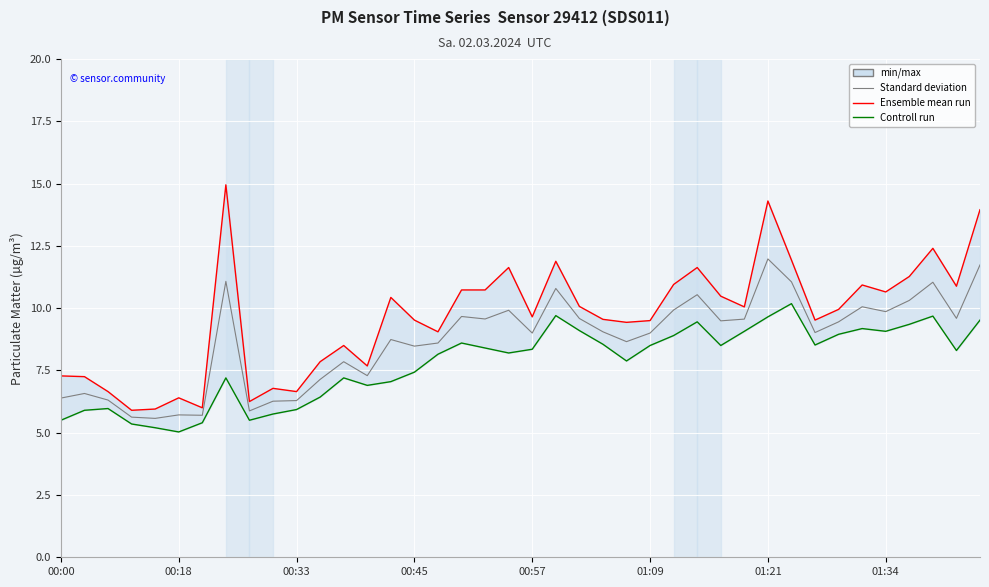

What position from the right is 16?

24